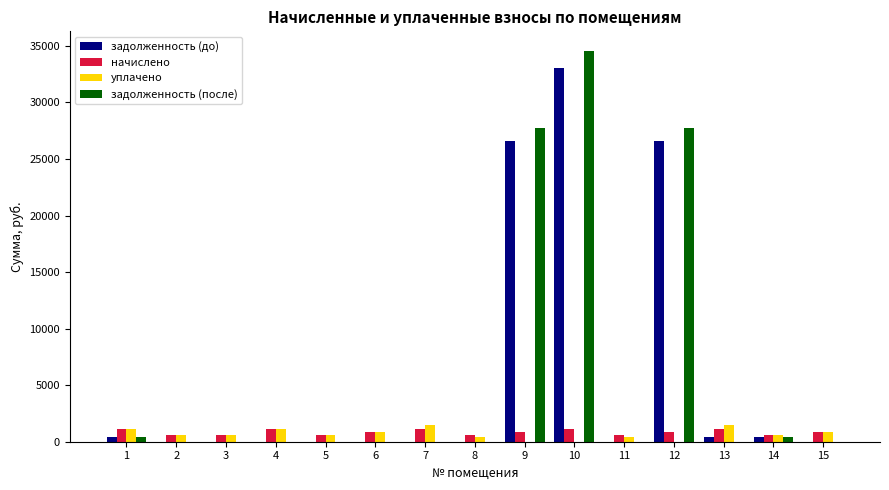

What is the highest value of the уплачено series?

1521.0